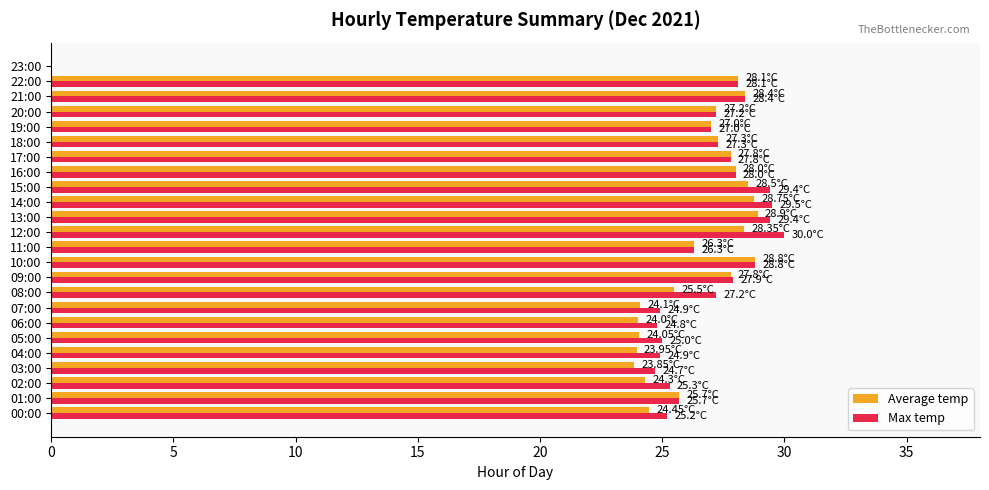

Between 06:00 and 16:00, which series saw the biggest shift?

Average temp